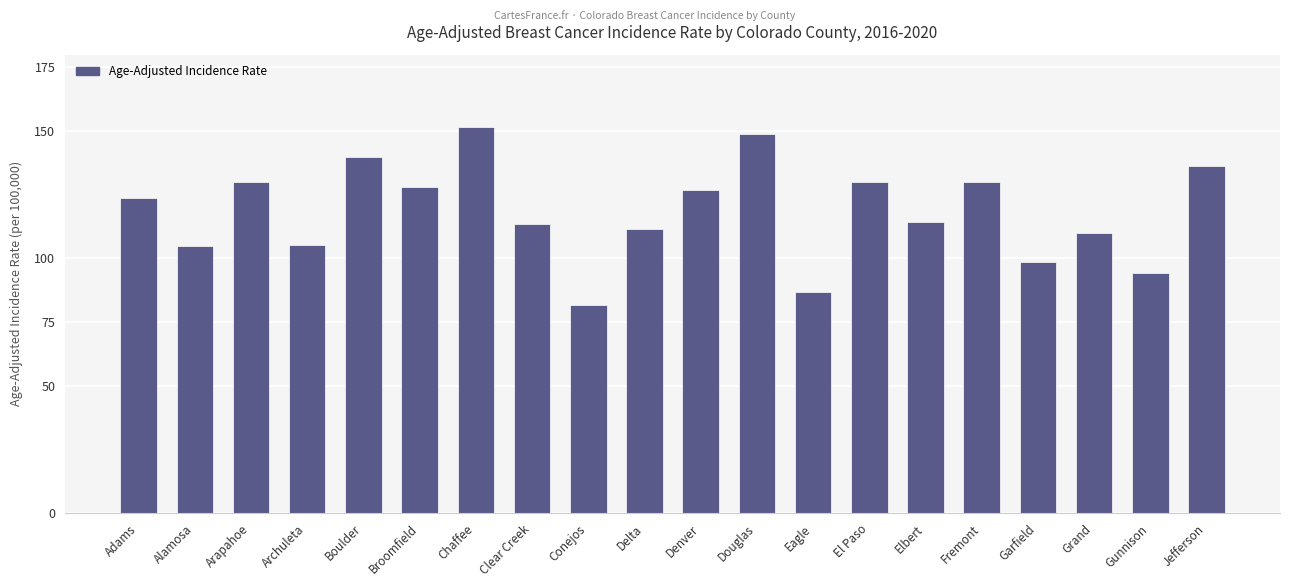

What position from the right is Arapahoe?

18